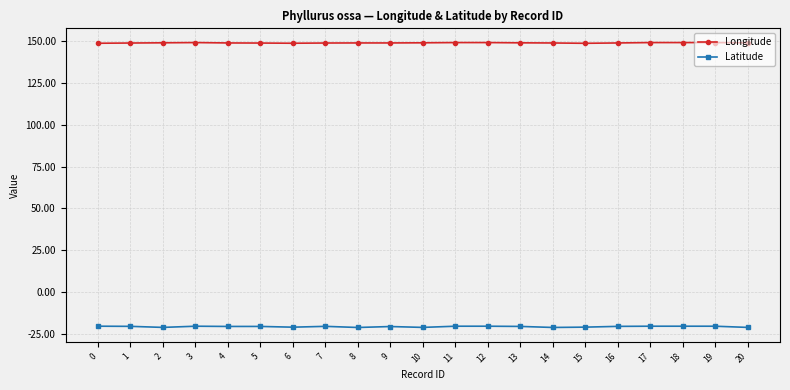

List the series in order of their peak value, lowest first.

Latitude, Longitude